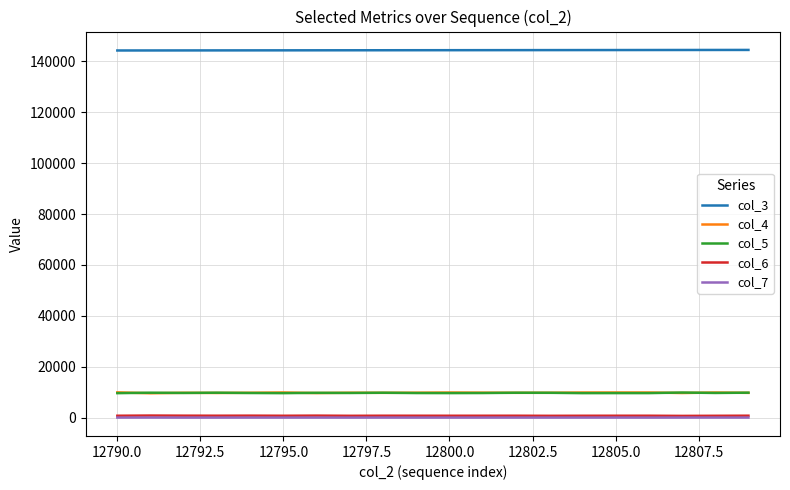

True or false: col_5 and col_7 cross at least once.

False